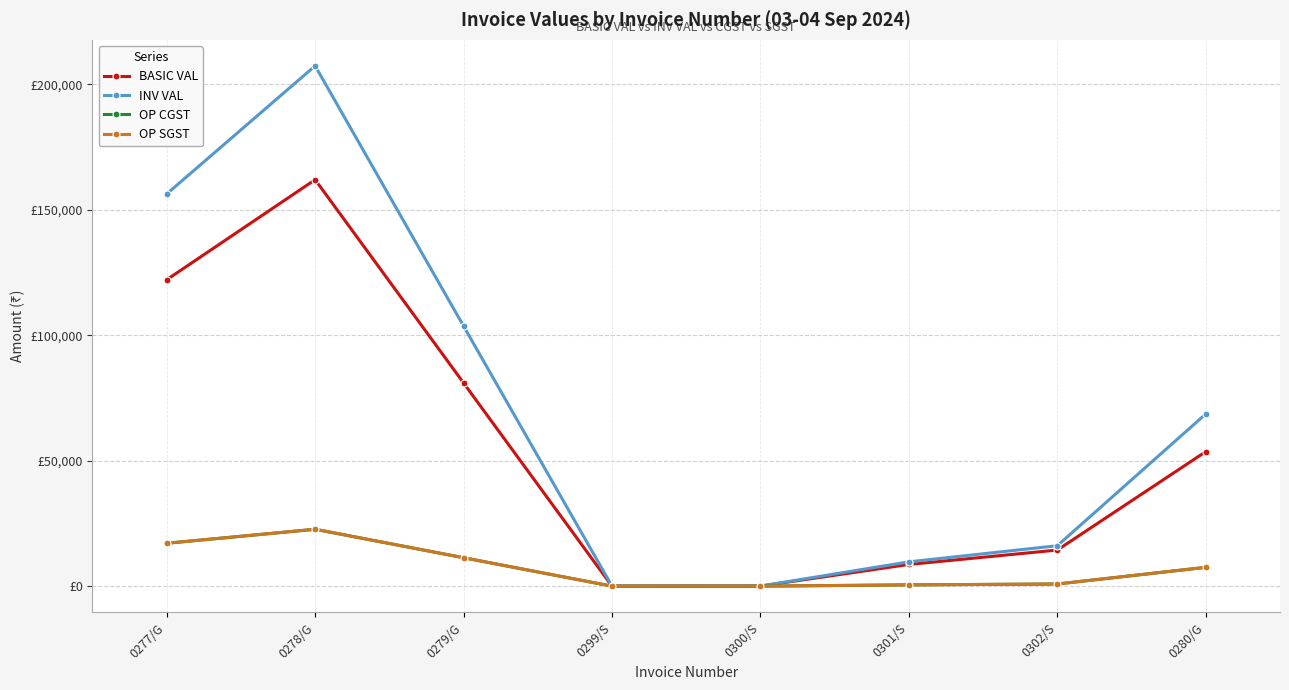

Rank the series by their maximum value, from lowest to highest.

OP CGST, OP SGST, BASIC VAL, INV VAL